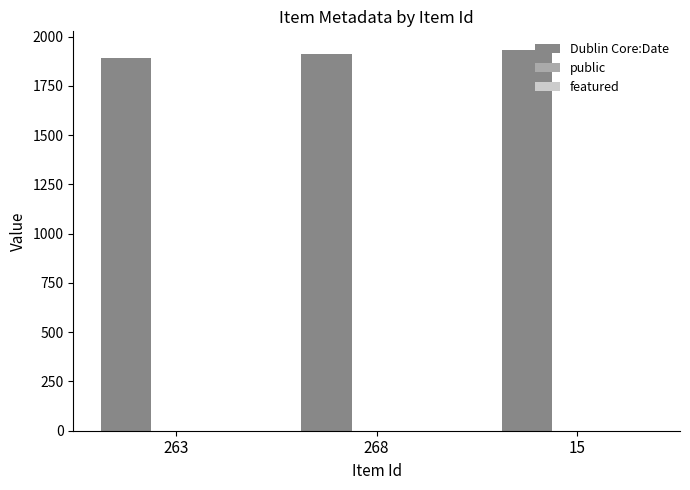

Where is Dublin Core:Date nearest to the value 1910?

268